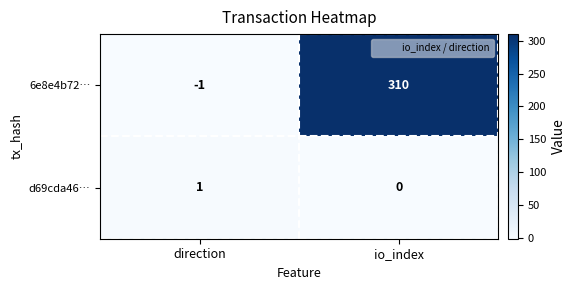

True or false: d69cda46… has a value of 1 at direction.

True